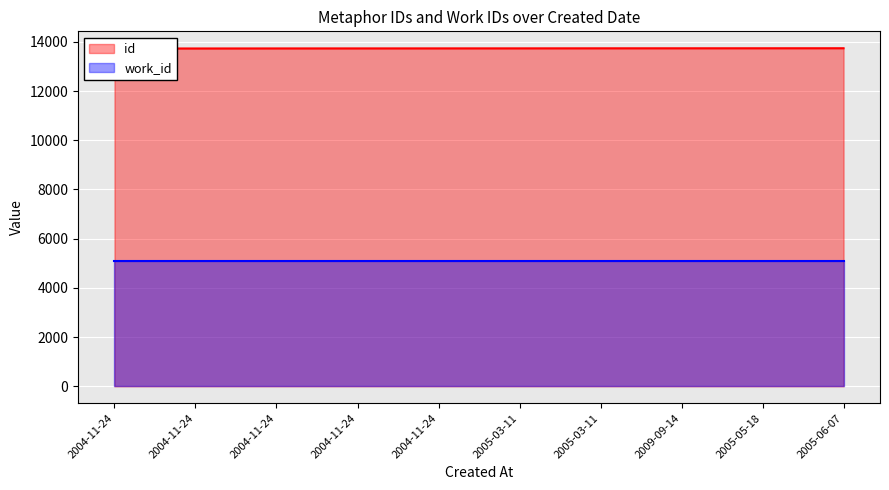

List the labels in order of value, smallest first.

2004-11-24, 2004-11-24, 2004-11-24, 2004-11-24, 2004-11-24, 2005-03-11, 2005-03-11, 2009-09-14, 2005-05-18, 2005-06-07